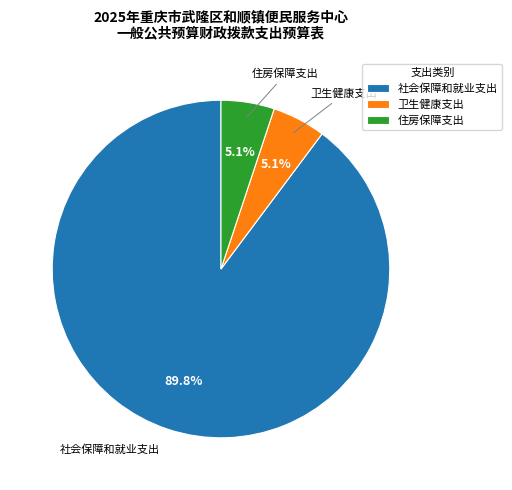

Do 卫生健康支出 and 住房保障支出 together represent more than half of the pie?

No